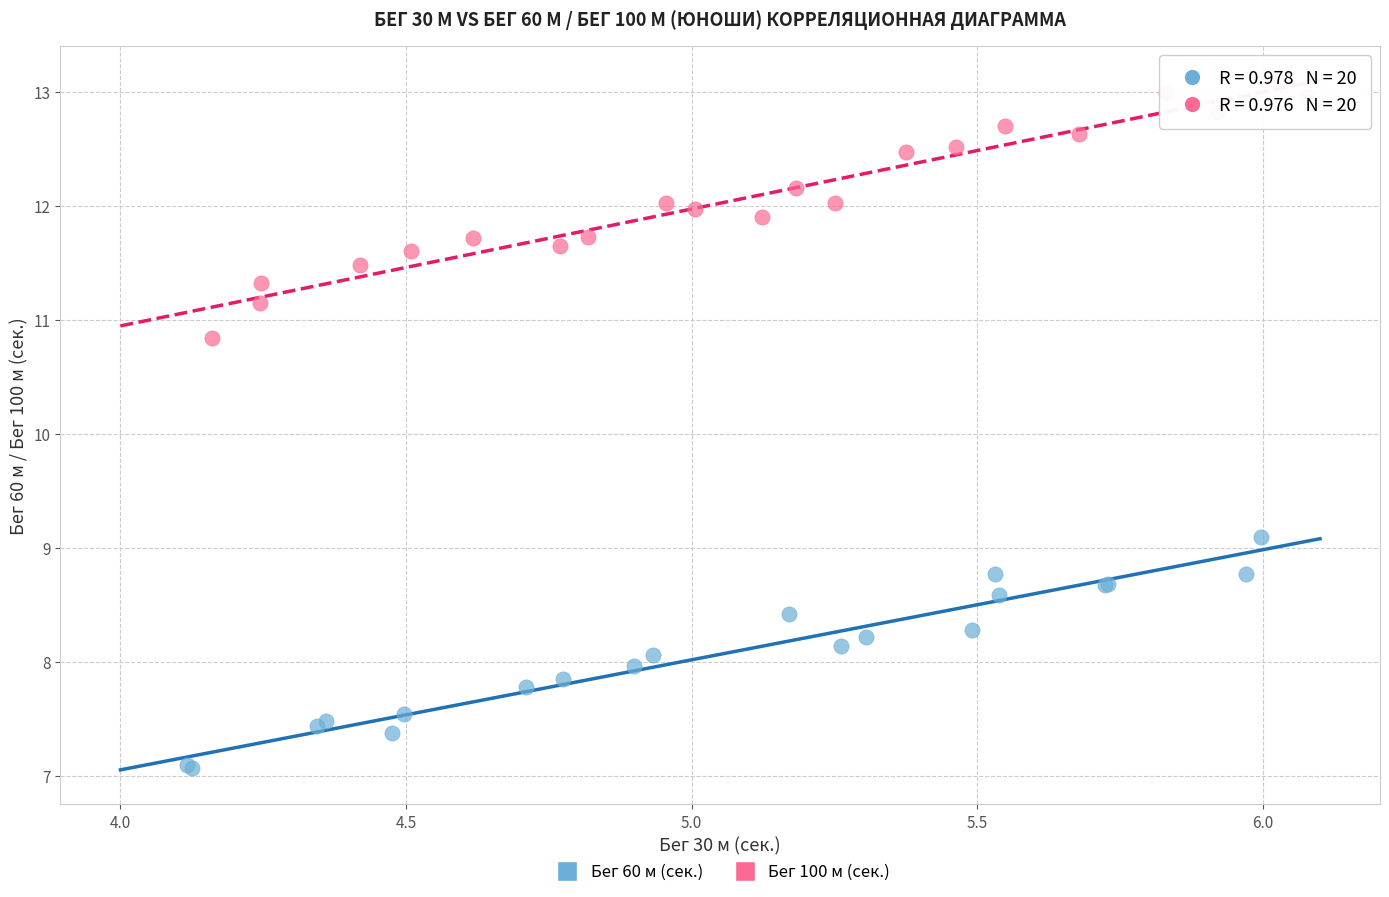

Which series contains the highest Y value?

Бег 100 м (сек.)